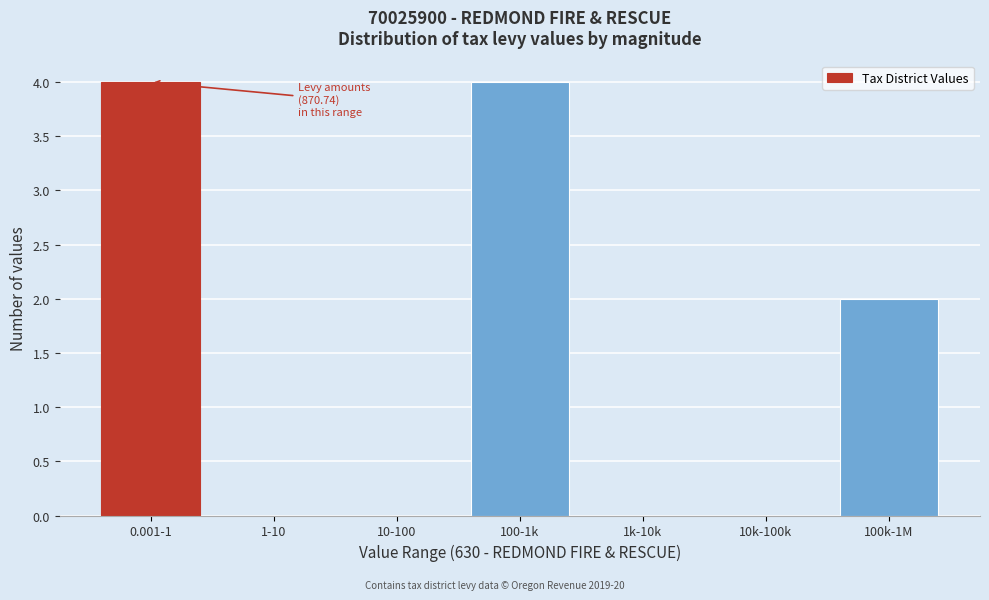

Reading left to right, what are all the values shown in this chart?

0.001-1=4	1-10=0	10-100=0	100-1k=4	1k-10k=0	10k-100k=0	100k-1M=2